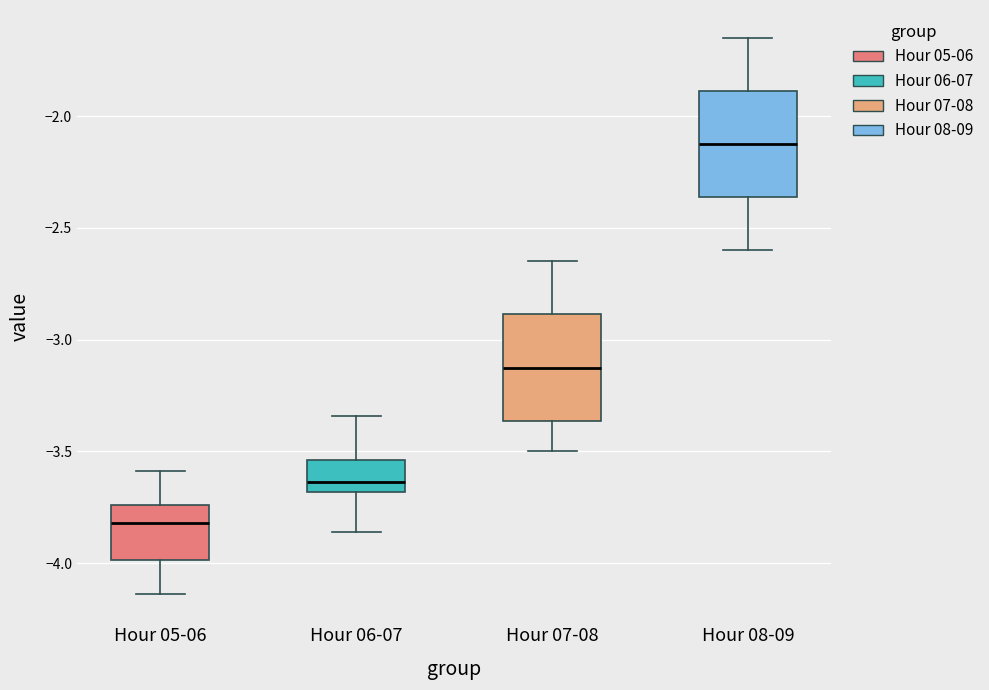

Reading left to right, read every box against the y-axis: the position of its median line, the range the box covers, and the ends of its whiskers. The values are not printed on the chart, so give them approximately, as read against the axis.

Hour 05-06: median -3.80, box -4.00 to -3.75, whiskers -4.15 to -3.60
Hour 06-07: median -3.65, box -3.70 to -3.55, whiskers -3.85 to -3.35
Hour 07-08: median -3.10, box -3.35 to -2.90, whiskers -3.50 to -2.65
Hour 08-09: median -2.10, box -2.35 to -1.90, whiskers -2.60 to -1.65